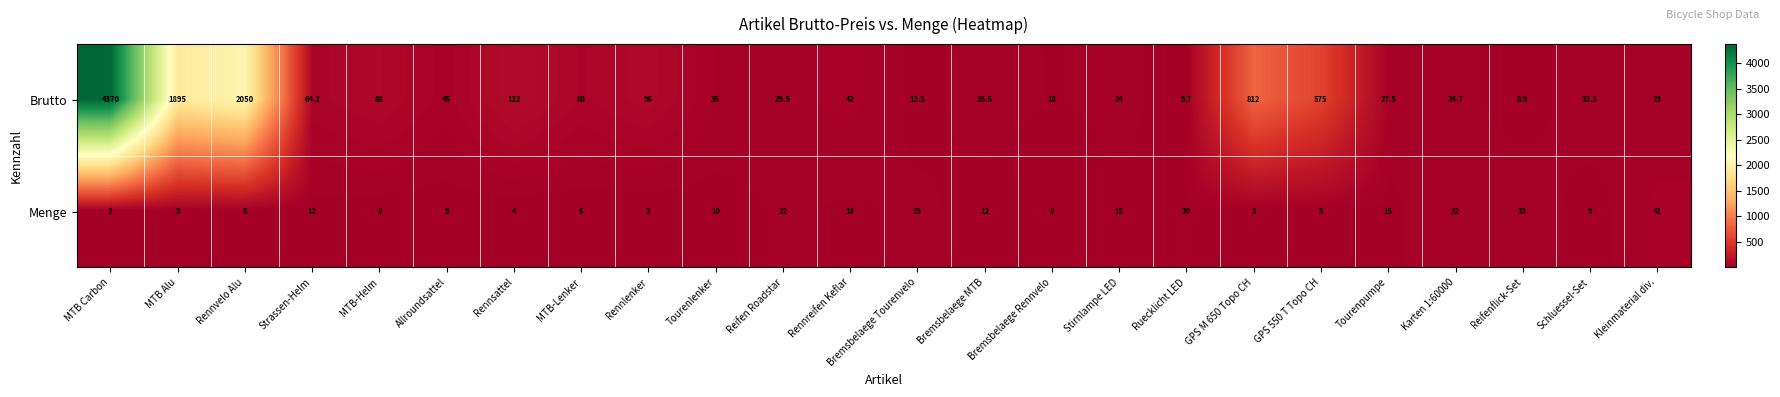

At Bremsbelaege MTB, list the series in order from smallest to largest.

Menge, Brutto